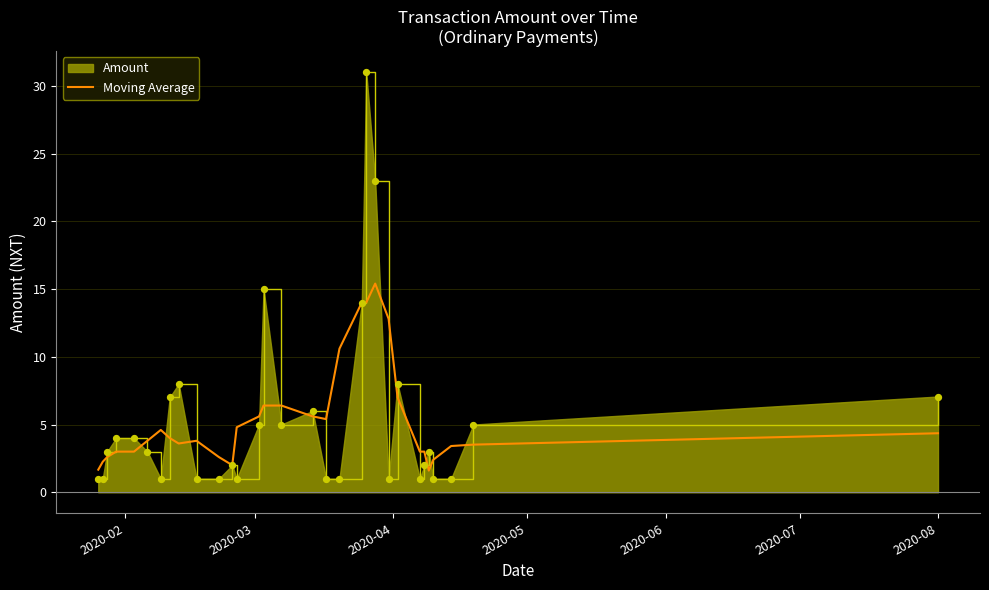

Which series has the largest range (max minus min)?

Amount